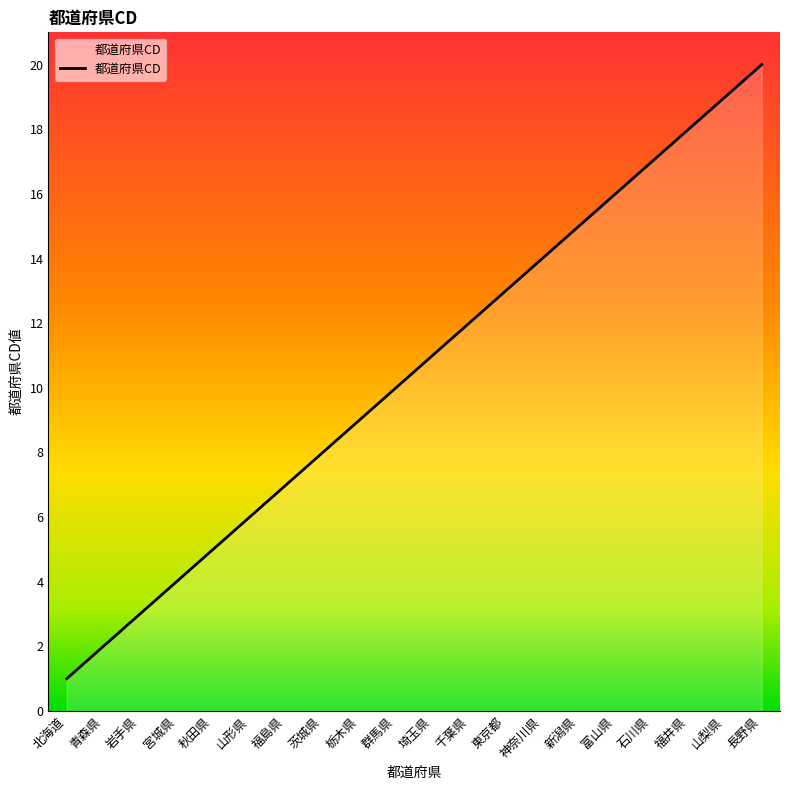

The chart shows a value of 1 at 青森県. True or false?

False